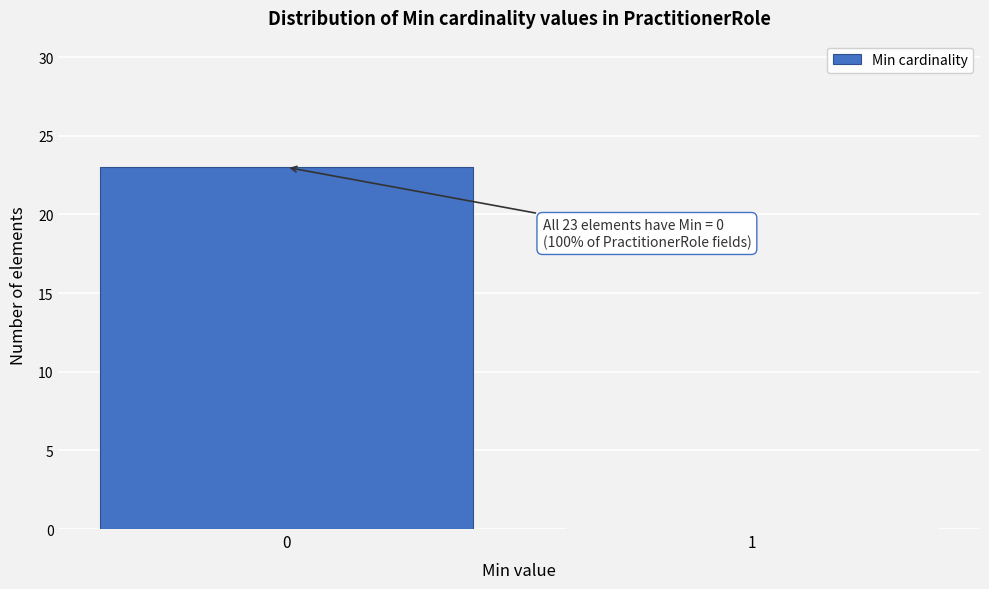

Reading left to right, list all the values displayed in this chart.

0=23	1=0